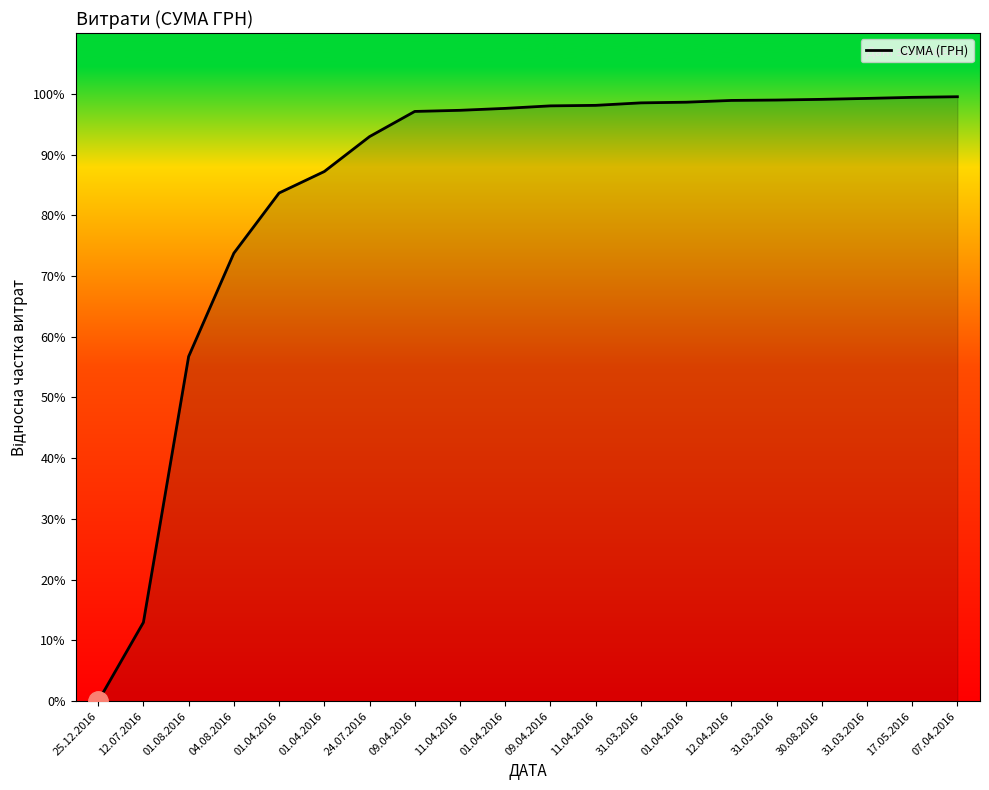

The value at 31.03.2016 is 62.9. True or false?

False